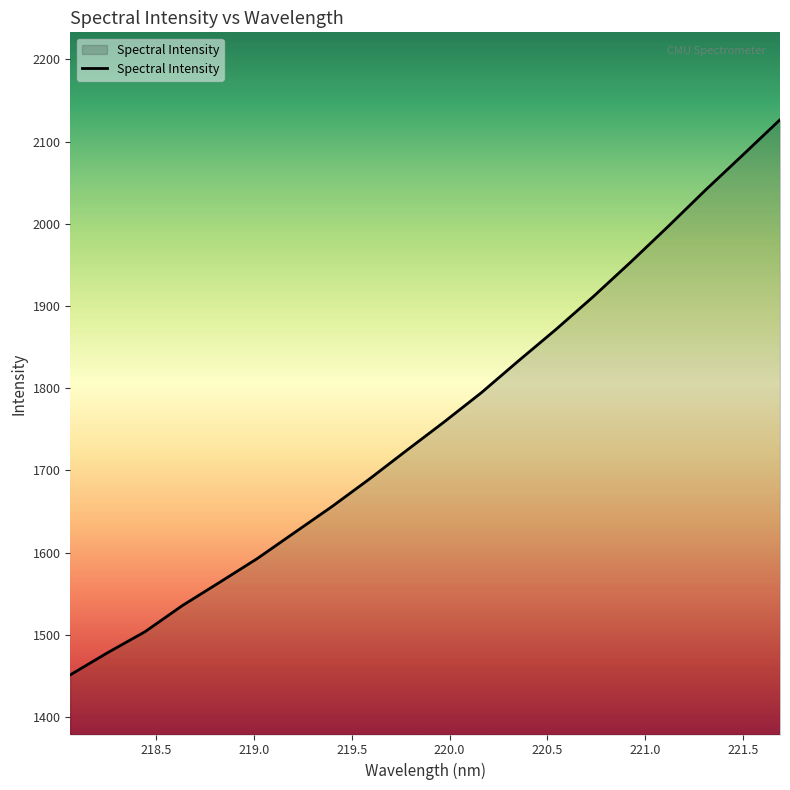

What is the greatest value displayed?

2126.5